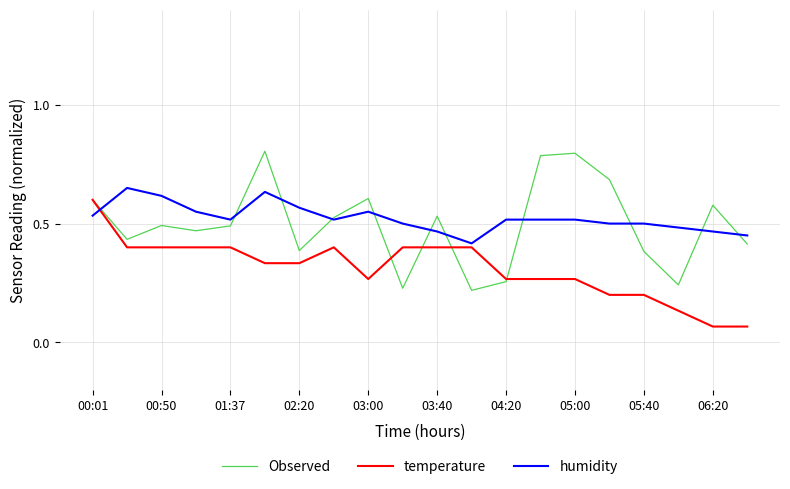

True or false: temperature and humidity intersect in this chart.

True